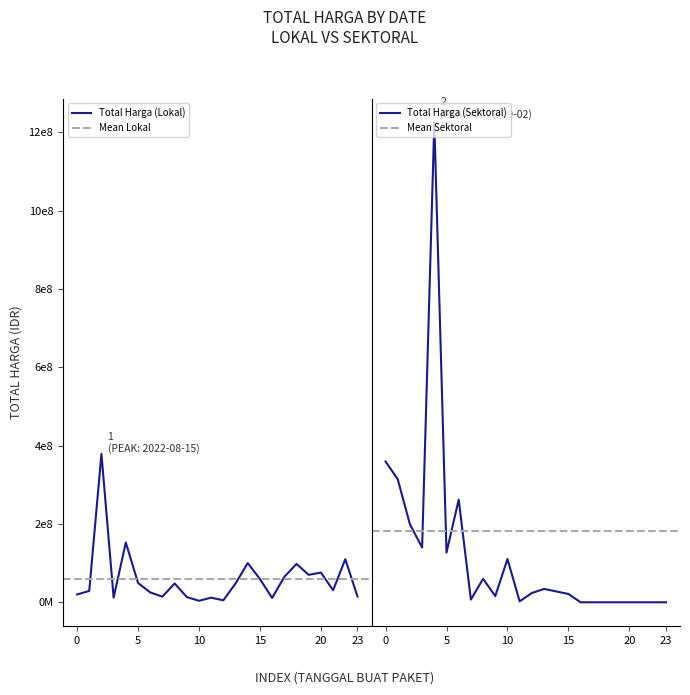

How many data points does each series have?

24